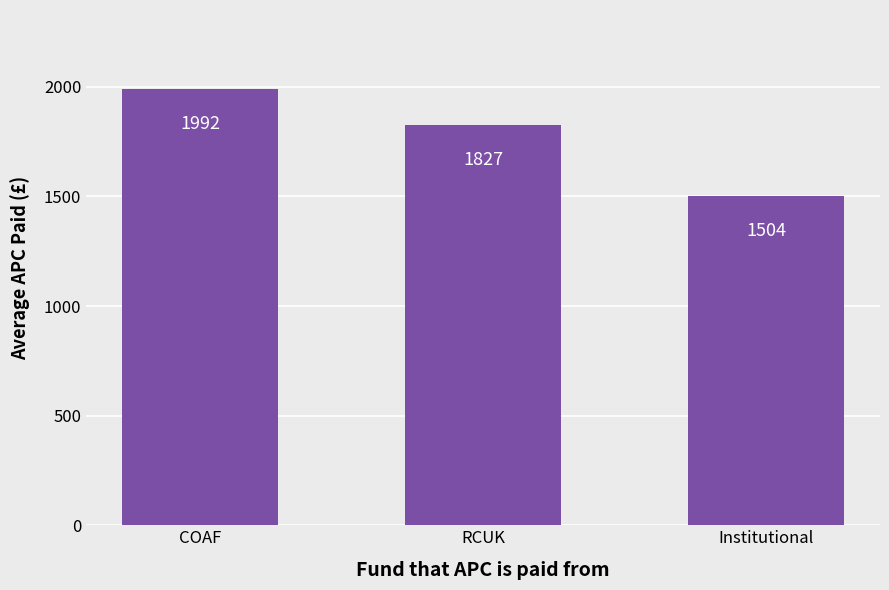

The value at COAF is 1992.3. True or false?

True